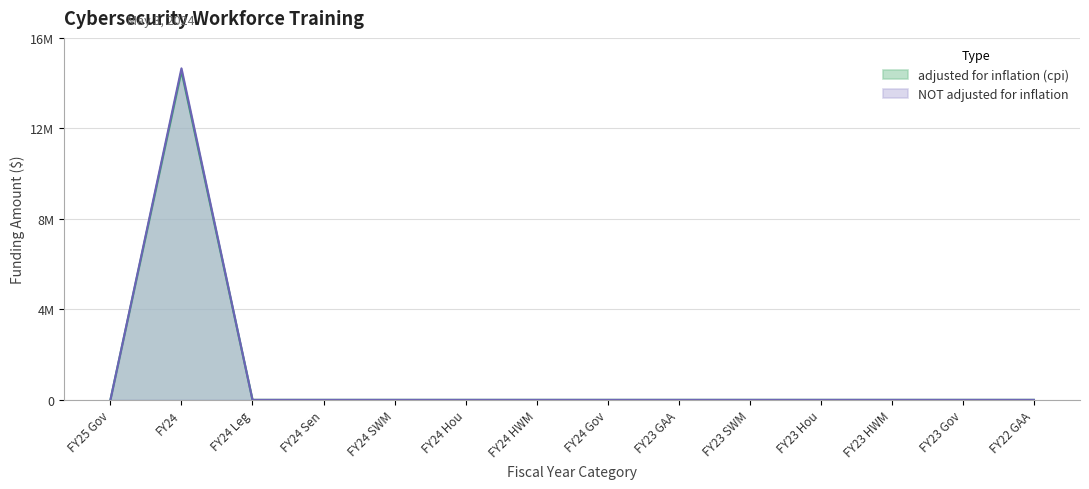

True or false: NOT adjusted for inflation and adjusted for inflation (cpi) intersect in this chart.

False